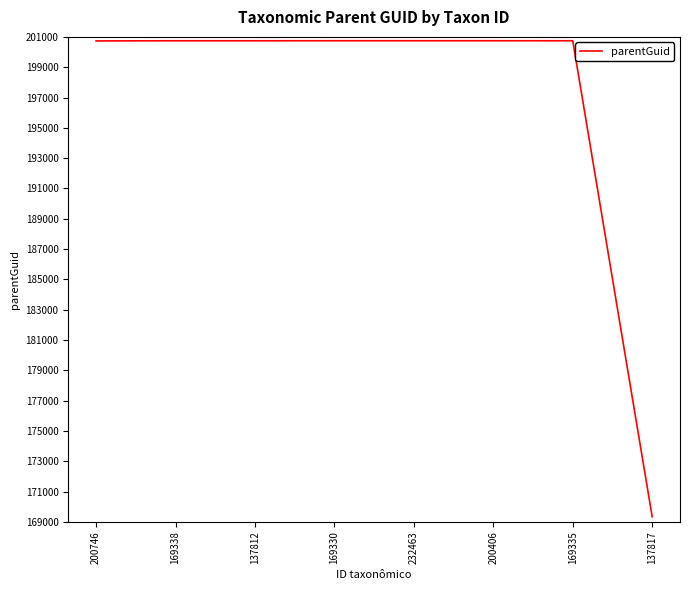

Approximately how many times larger is the value at 200406 compared to 137817?

1.2